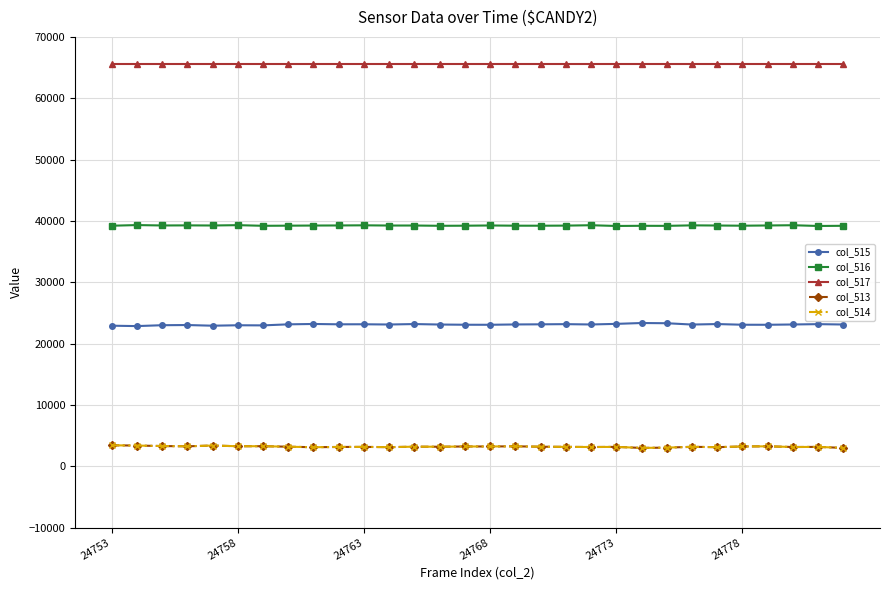

True or false: col_515 has more than 1 points higher than both neighbors.

True